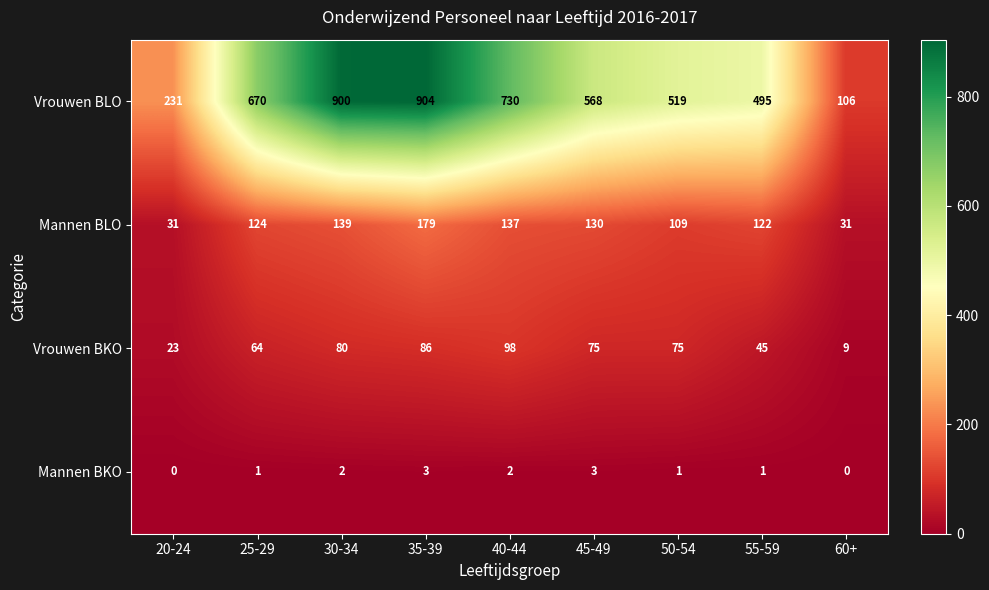

List the series in order of their peak value, lowest first.

Mannen BKO, Vrouwen BKO, Mannen BLO, Vrouwen BLO